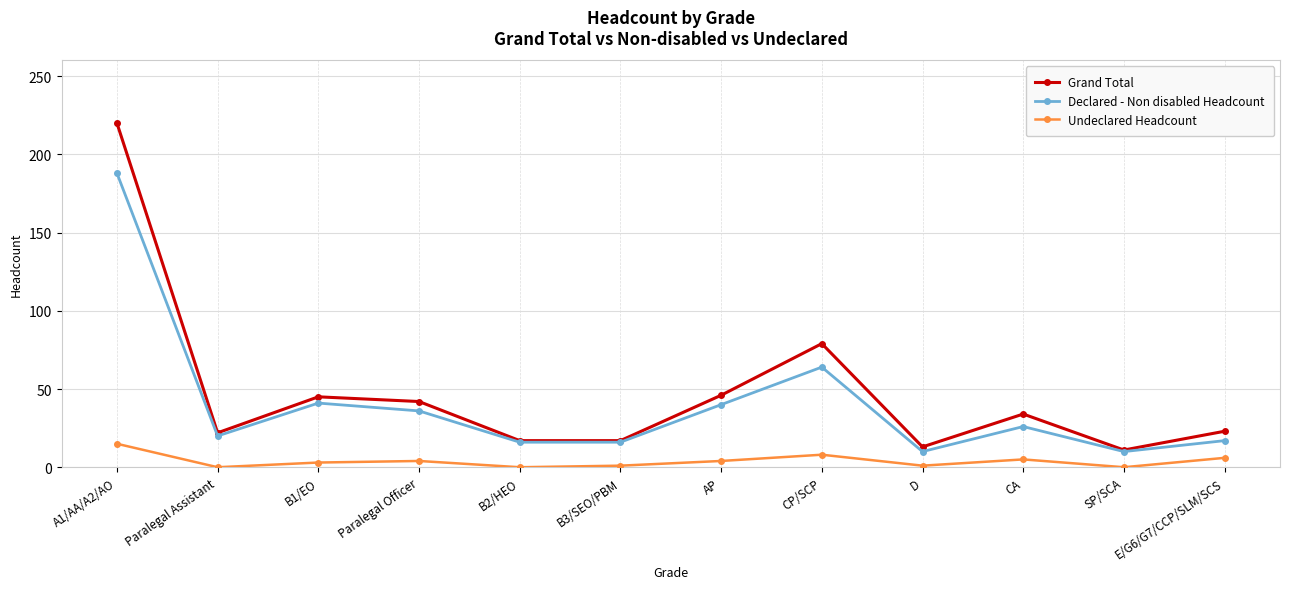

True or false: Undeclared Headcount and Grand Total intersect in this chart.

False